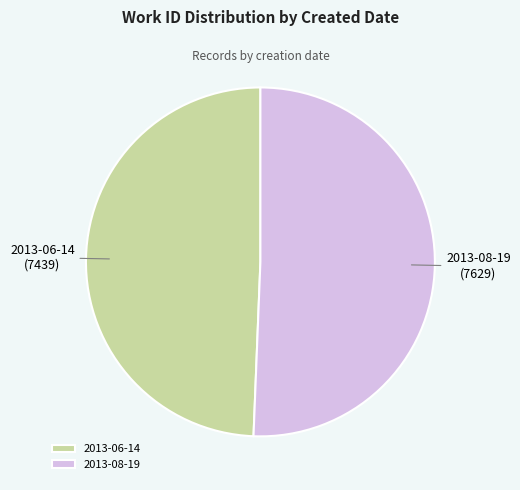

Approximately how many times larger is the value at 2013-06-14 compared to 2013-08-19?

1.0